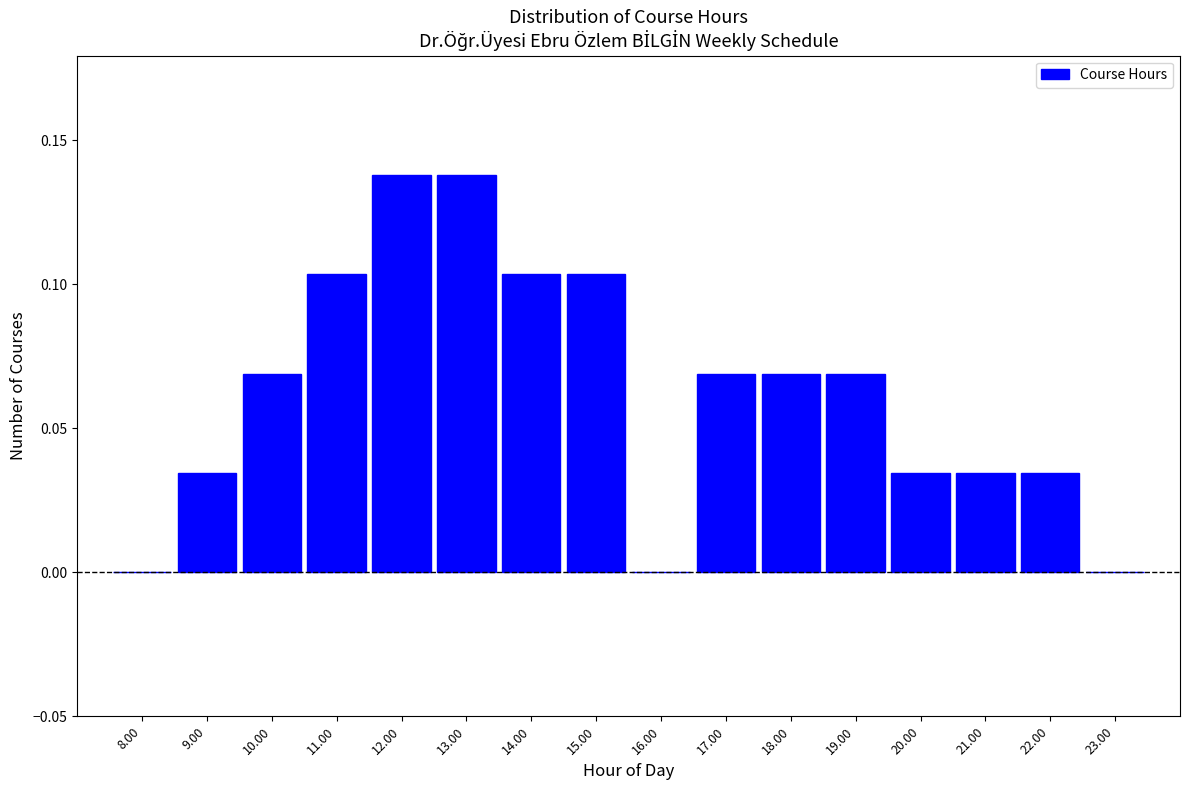

What is the height of the bar covering 18.5 to 19.5 on the x-axis? The values are not printed on the chart, so give them approximately, as read against the axis.

0.070